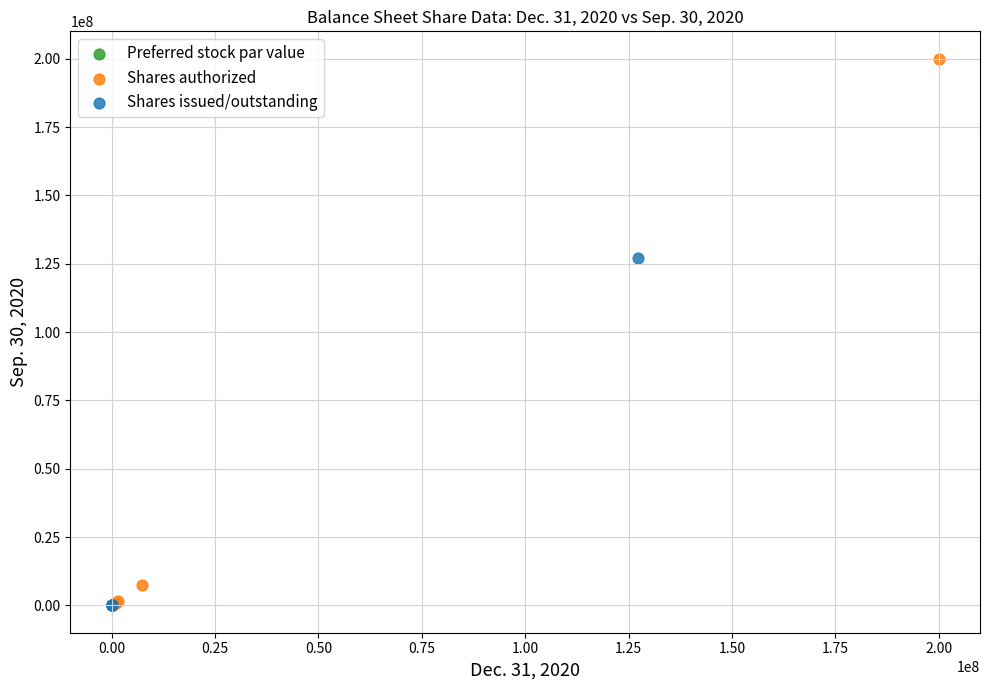

What are all the series names shown in the legend?

Preferred stock par value, Shares authorized, Shares issued/outstanding